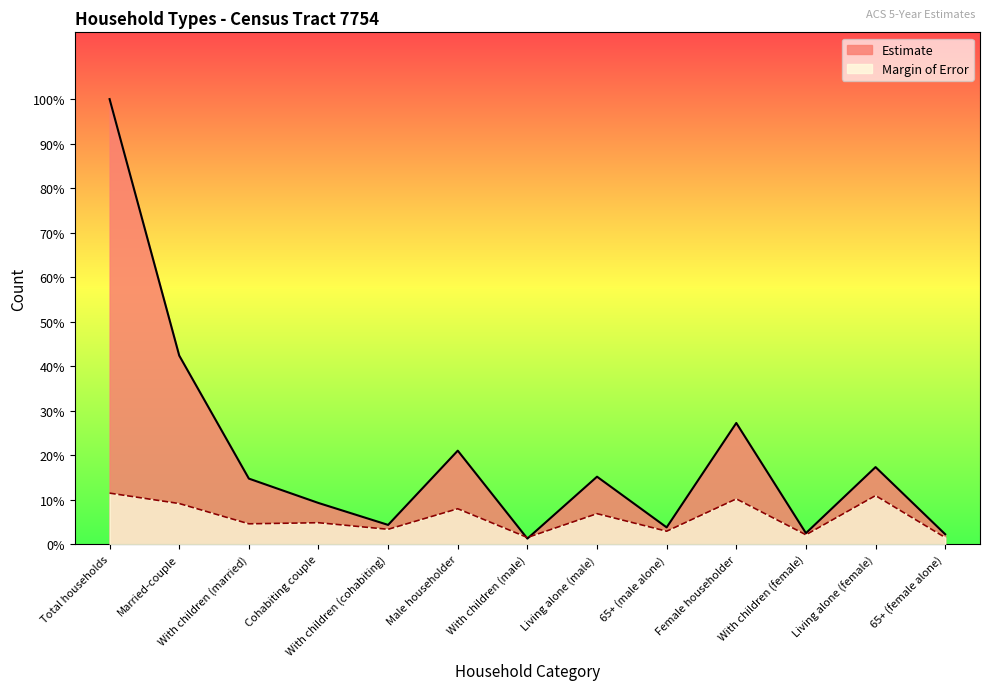

What is the minimum value for Estimate?

21